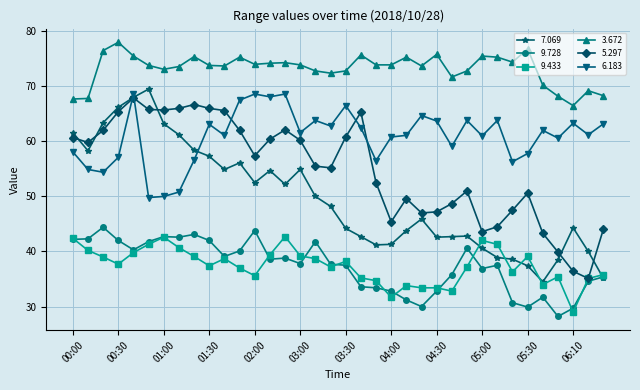

What is the value of the 9.728 point at the 25th from the left?

32.8